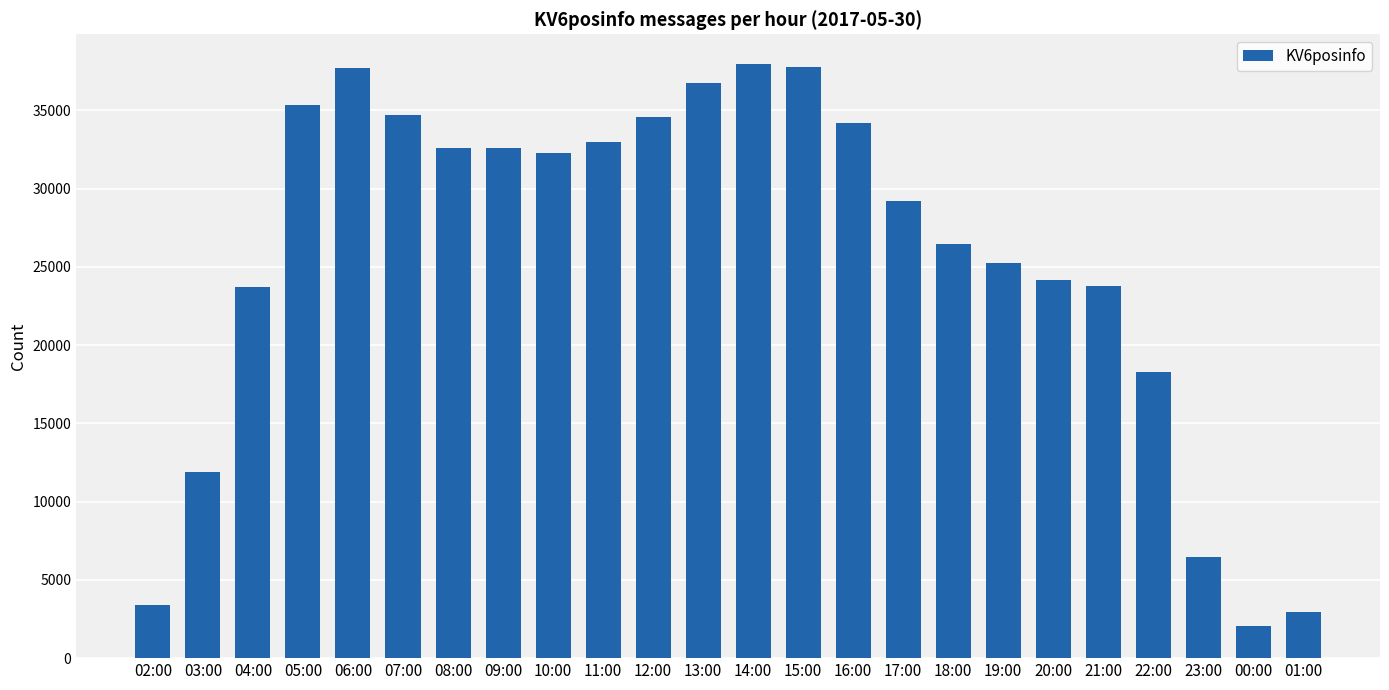

The value at 07:00 is 34713. True or false?

True